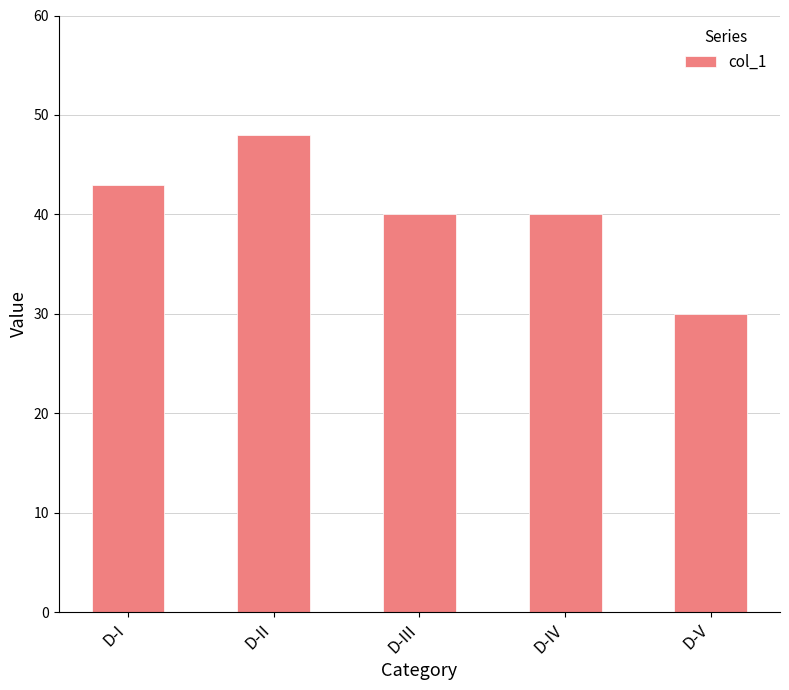

How many values are between 40 and 43?

3